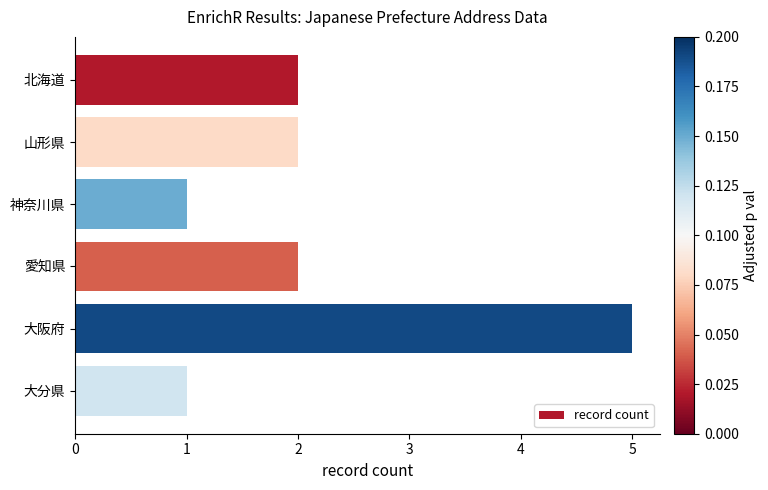

How many categories are shown in the chart?

6